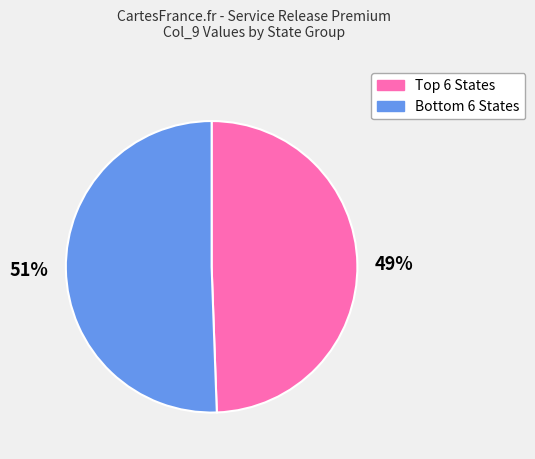

Is there any slice that represents more than half of the pie?

Yes